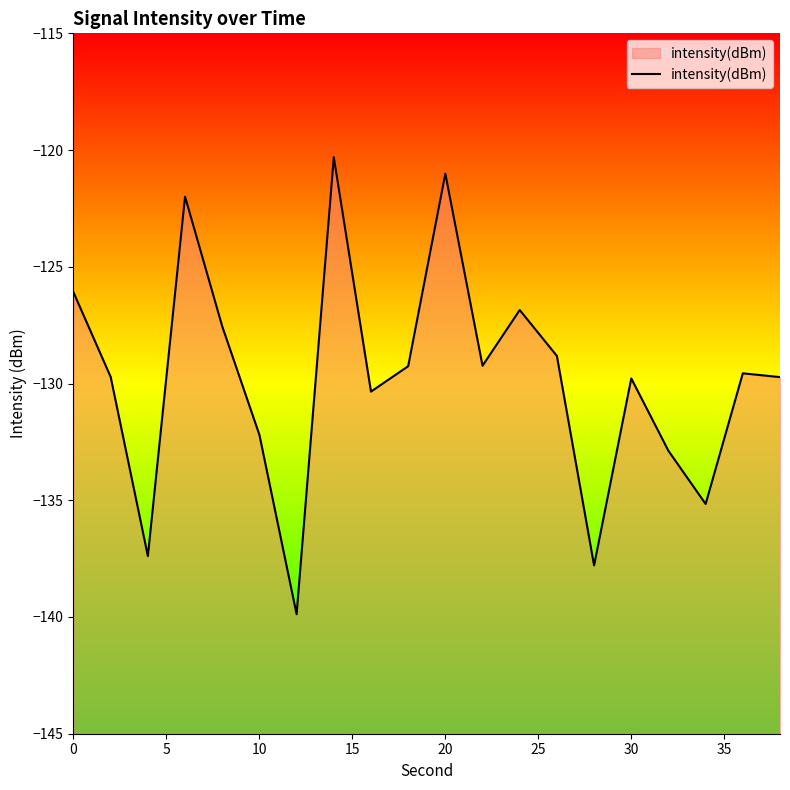

What is the difference between the maximum and minimum values?

19.6